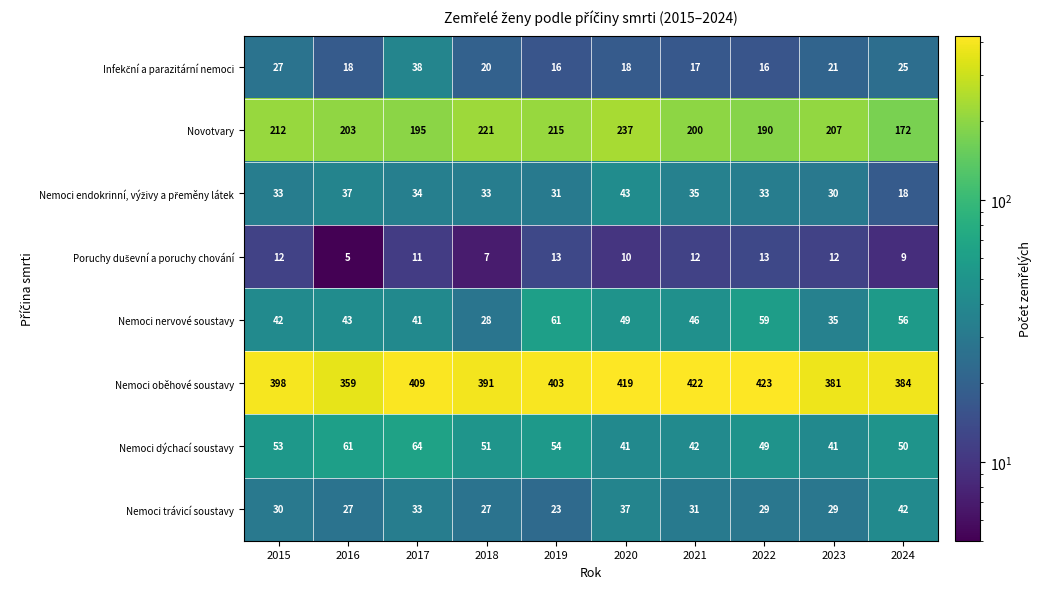

Is it true that Nemoci dýchací soustavy equals 23 at 2017?

False